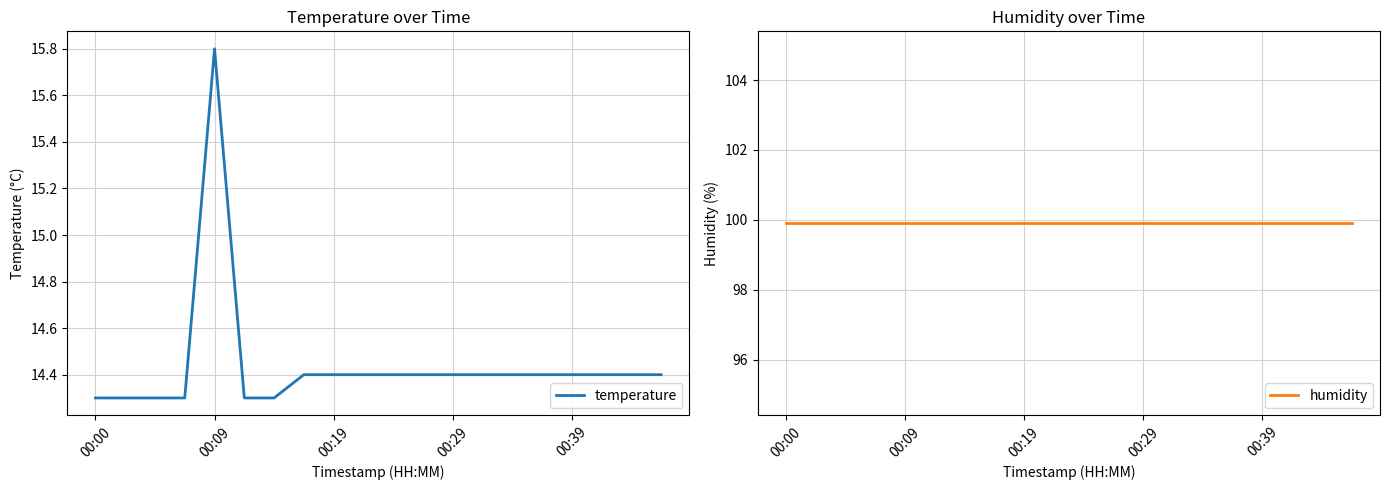

At which label does temperature reach its peak?

00:09